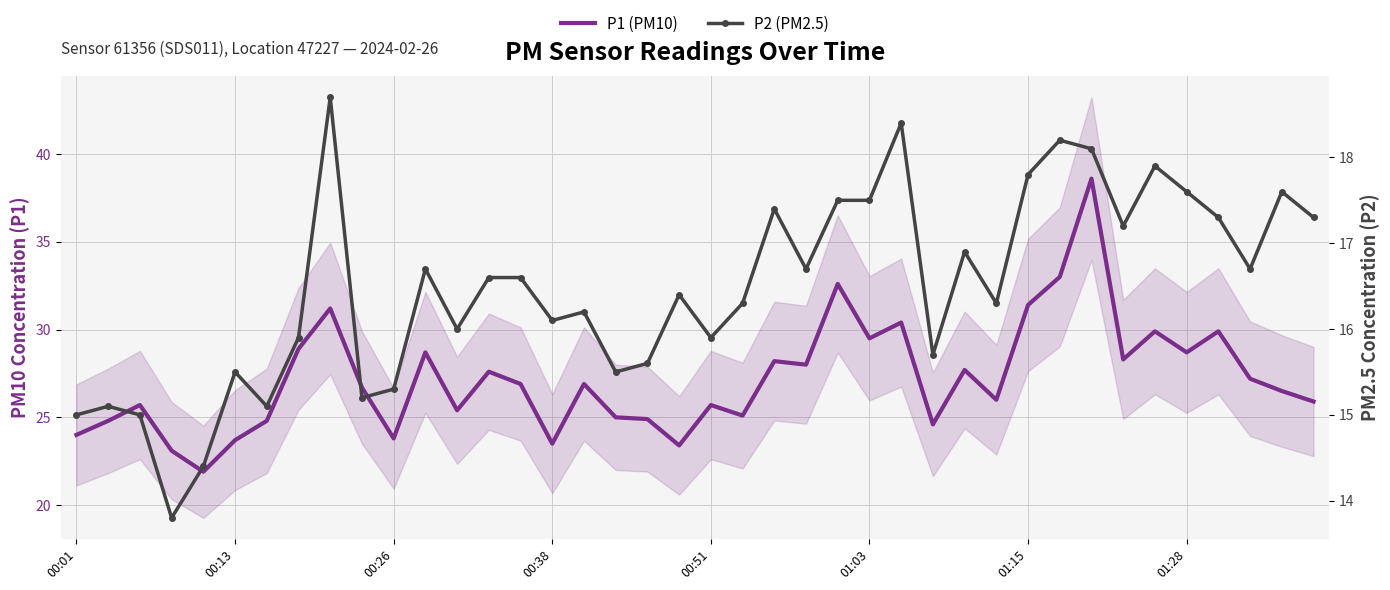

Is this an area chart (filled region under the line)?

No